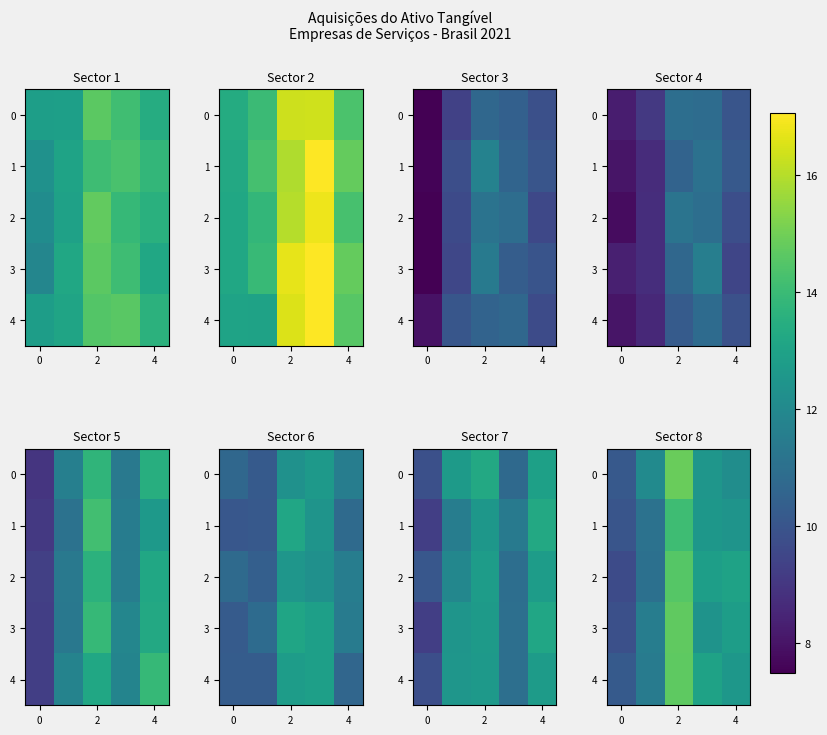

What is the sum of all row_0 values?

61.8